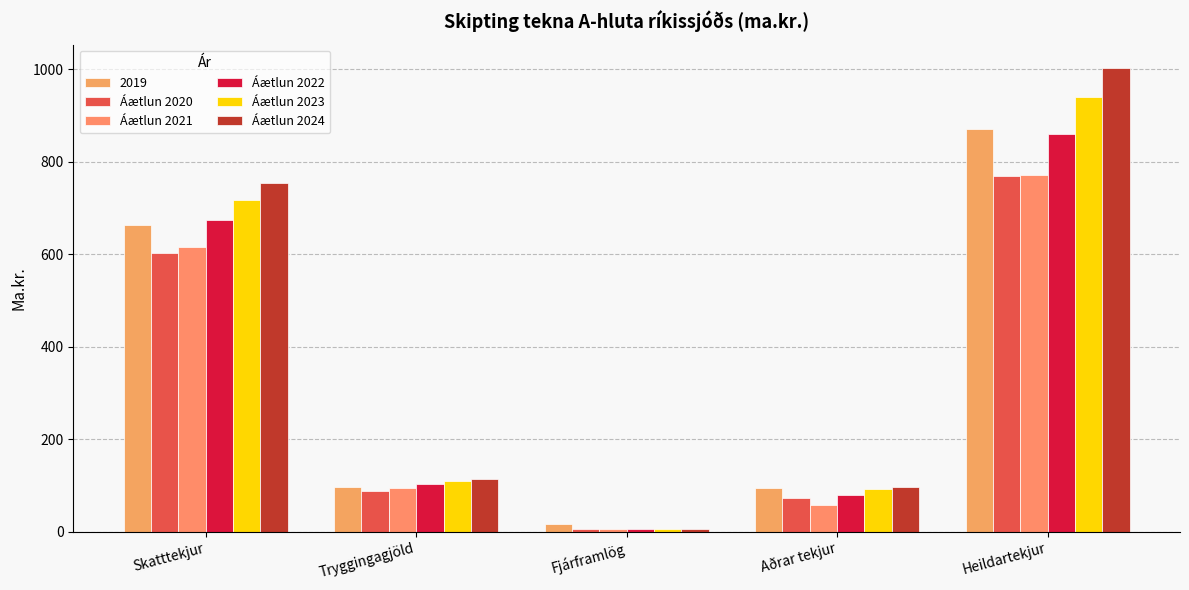

How many bars are there in total?

30